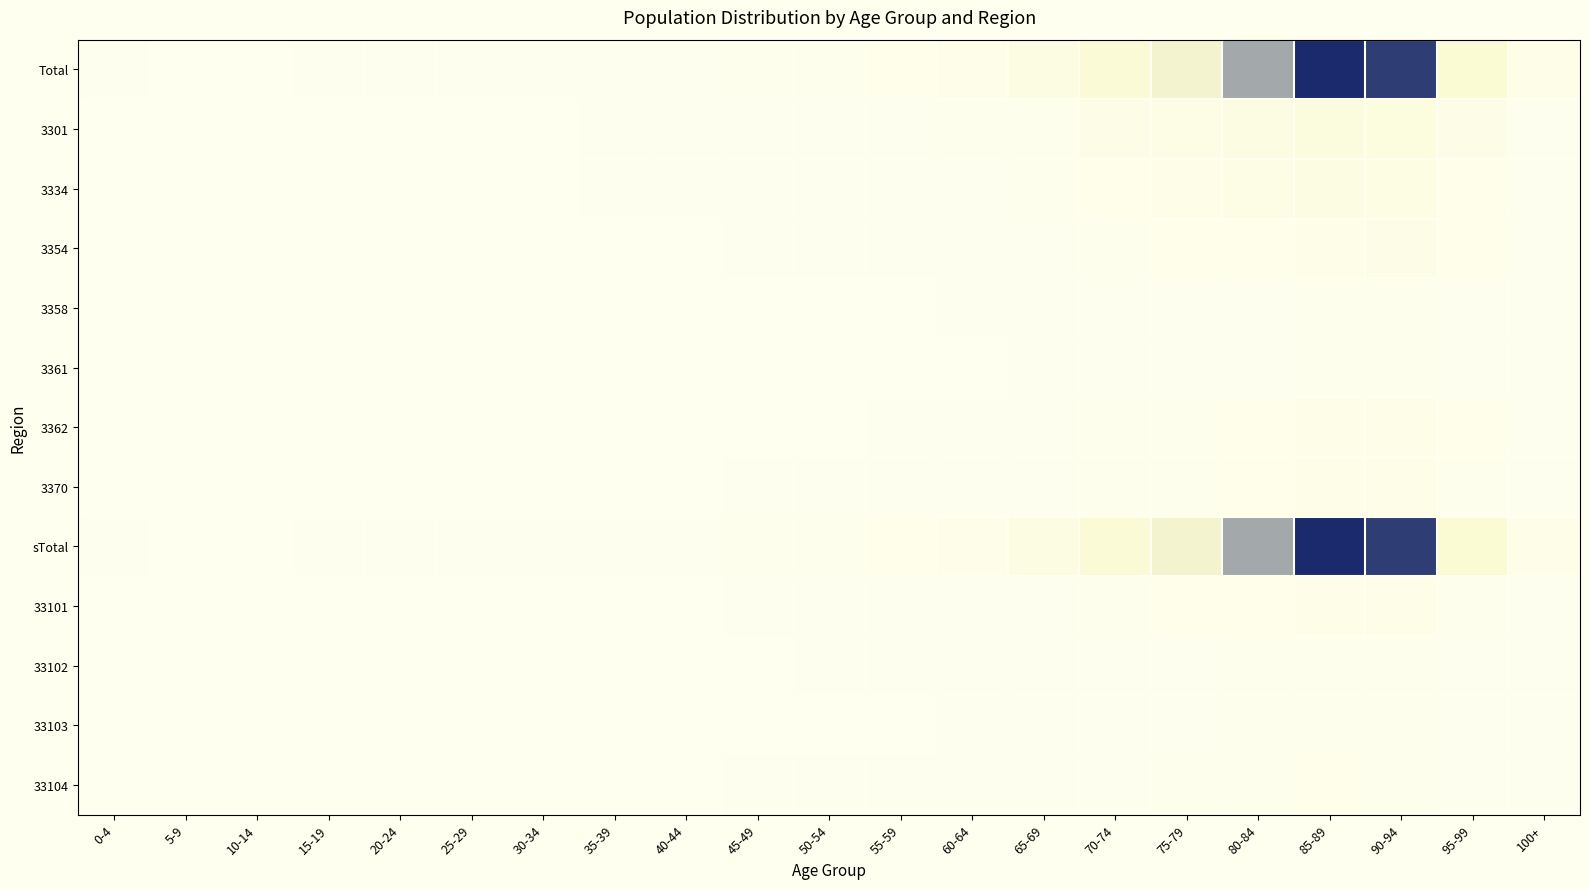

Reading left to right, list all the values displayed in this chart.

Total: 0-4=0.0	5-9=0.0	10-14=0.0	15-19=0.0	20-24=0.0	25-29=0.0	30-34=0.0	35-39=0.0	40-44=0.0	45-49=0.0	50-54=0.1	55-59=0.1	60-64=0.1	65-69=0.2	70-74=0.4	75-79=0.5	80-84=0.7	85-89=1.0	90-94=1.0	95-99=0.5	100+=0.1
3301: 0-4=0.0	5-9=0.0	10-14=0.0	15-19=0.0	20-24=0.0	25-29=0.0	30-34=0.0	35-39=0.0	40-44=0.0	45-49=0.0	50-54=0.0	55-59=0.0	60-64=0.0	65-69=0.1	70-74=0.1	75-79=0.2	80-84=0.2	85-89=0.3	90-94=0.3	95-99=0.1	100+=0.0
3334: 0-4=0.0	5-9=0.0	10-14=0.0	15-19=0.0	20-24=0.0	25-29=0.0	30-34=0.0	35-39=0.0	40-44=0.0	45-49=0.0	50-54=0.0	55-59=0.0	60-64=0.0	65-69=0.0	70-74=0.1	75-79=0.1	80-84=0.2	85-89=0.2	90-94=0.2	95-99=0.1	100+=0.0
3354: 0-4=0.0	5-9=0.0	10-14=0.0	15-19=0.0	20-24=0.0	25-29=0.0	30-34=0.0	35-39=0.0	40-44=0.0	45-49=0.0	50-54=0.0	55-59=0.0	60-64=0.0	65-69=0.0	70-74=0.0	75-79=0.1	80-84=0.1	85-89=0.1	90-94=0.1	95-99=0.1	100+=0.0
3358: 0-4=0.0	5-9=0.0	10-14=0.0	15-19=0.0	20-24=0.0	25-29=0.0	30-34=0.0	35-39=0.0	40-44=0.0	45-49=0.0	50-54=0.0	55-59=0.0	60-64=0.0	65-69=0.0	70-74=0.0	75-79=0.0	80-84=0.0	85-89=0.1	90-94=0.1	95-99=0.0	100+=0.0
3361: 0-4=0.0	5-9=0.0	10-14=0.0	15-19=0.0	20-24=0.0	25-29=0.0	30-34=0.0	35-39=0.0	40-44=0.0	45-49=0.0	50-54=0.0	55-59=0.0	60-64=0.0	65-69=0.0	70-74=0.0	75-79=0.0	80-84=0.0	85-89=0.0	90-94=0.0	95-99=0.0	100+=0.0
3362: 0-4=0.0	5-9=0.0	10-14=0.0	15-19=0.0	20-24=0.0	25-29=0.0	30-34=0.0	35-39=0.0	40-44=0.0	45-49=0.0	50-54=0.0	55-59=0.0	60-64=0.0	65-69=0.0	70-74=0.0	75-79=0.0	80-84=0.1	85-89=0.1	90-94=0.1	95-99=0.1	100+=0.0
3370: 0-4=0.0	5-9=0.0	10-14=0.0	15-19=0.0	20-24=0.0	25-29=0.0	30-34=0.0	35-39=0.0	40-44=0.0	45-49=0.0	50-54=0.0	55-59=0.0	60-64=0.0	65-69=0.0	70-74=0.0	75-79=0.1	80-84=0.1	85-89=0.1	90-94=0.1	95-99=0.1	100+=0.0
sTotal: 0-4=0.0	5-9=0.0	10-14=0.0	15-19=0.0	20-24=0.0	25-29=0.0	30-34=0.0	35-39=0.0	40-44=0.0	45-49=0.0	50-54=0.1	55-59=0.1	60-64=0.1	65-69=0.2	70-74=0.4	75-79=0.5	80-84=0.7	85-89=1.0	90-94=1.0	95-99=0.5	100+=0.1
33101: 0-4=0.0	5-9=0.0	10-14=0.0	15-19=0.0	20-24=0.0	25-29=0.0	30-34=0.0	35-39=0.0	40-44=0.0	45-49=0.0	50-54=0.0	55-59=0.0	60-64=0.0	65-69=0.0	70-74=0.1	75-79=0.1	80-84=0.1	85-89=0.1	90-94=0.1	95-99=0.1	100+=0.0
33102: 0-4=0.0	5-9=0.0	10-14=0.0	15-19=0.0	20-24=0.0	25-29=0.0	30-34=0.0	35-39=0.0	40-44=0.0	45-49=0.0	50-54=0.0	55-59=0.0	60-64=0.0	65-69=0.0	70-74=0.0	75-79=0.0	80-84=0.0	85-89=0.1	90-94=0.0	95-99=0.0	100+=0.0
33103: 0-4=0.0	5-9=0.0	10-14=0.0	15-19=0.0	20-24=0.0	25-29=0.0	30-34=0.0	35-39=0.0	40-44=0.0	45-49=0.0	50-54=0.0	55-59=0.0	60-64=0.0	65-69=0.0	70-74=0.0	75-79=0.0	80-84=0.0	85-89=0.0	90-94=0.0	95-99=0.0	100+=0.0
33104: 0-4=0.0	5-9=0.0	10-14=0.0	15-19=0.0	20-24=0.0	25-29=0.0	30-34=0.0	35-39=0.0	40-44=0.0	45-49=0.0	50-54=0.0	55-59=0.0	60-64=0.0	65-69=0.0	70-74=0.0	75-79=0.0	80-84=0.0	85-89=0.1	90-94=0.1	95-99=0.0	100+=0.0